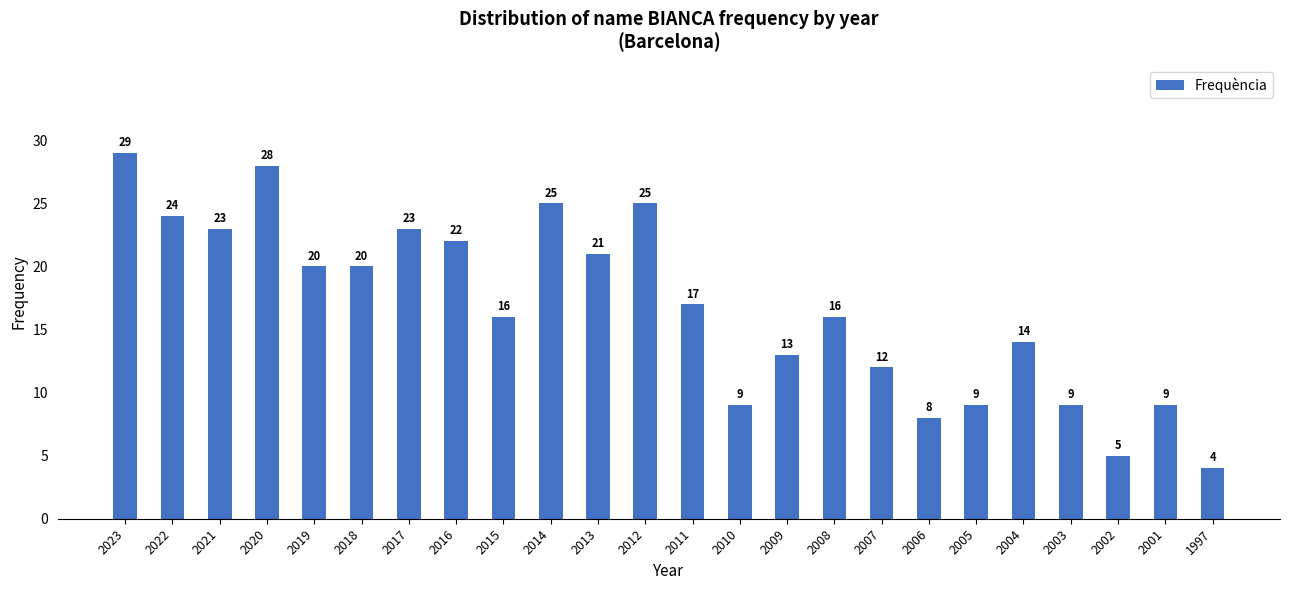

Reading right to left, extract all data points from this chart.

1997=4	2001=9	2002=5	2003=9	2004=14	2005=9	2006=8	2007=12	2008=16	2009=13	2010=9	2011=17	2012=25	2013=21	2014=25	2015=16	2016=22	2017=23	2018=20	2019=20	2020=28	2021=23	2022=24	2023=29